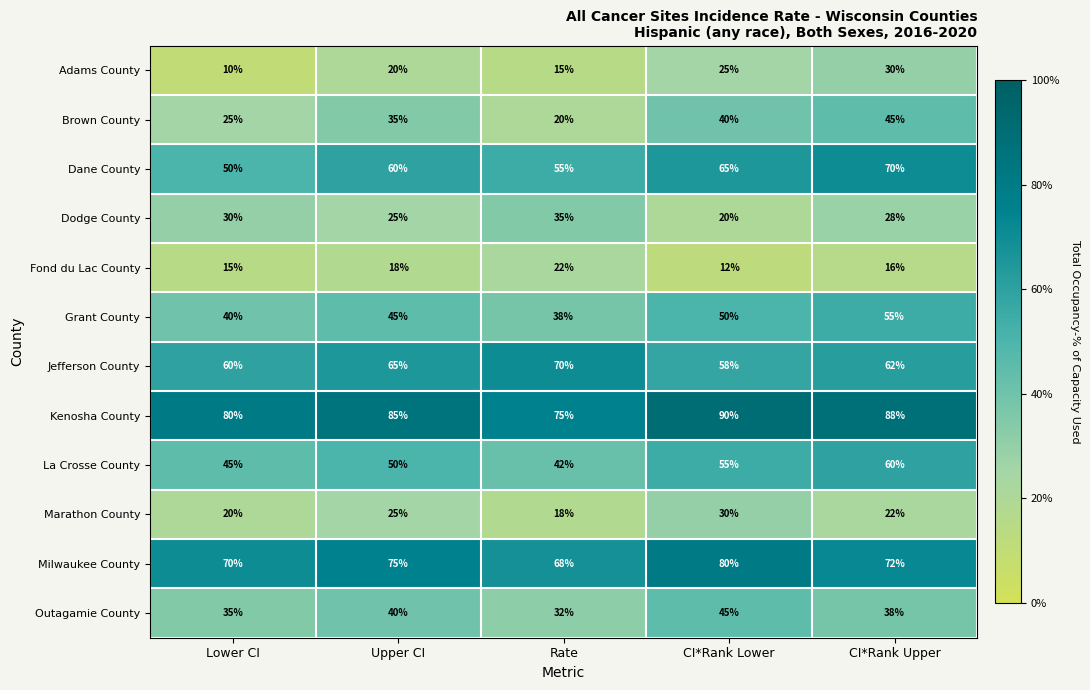

What is the average value of the Milwaukee County series?

73